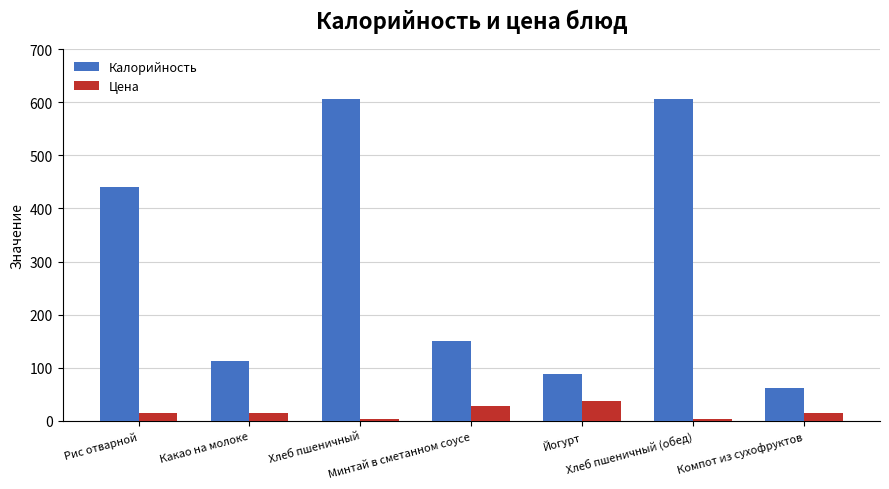

Which series has the largest range (max minus min)?

Калорийность